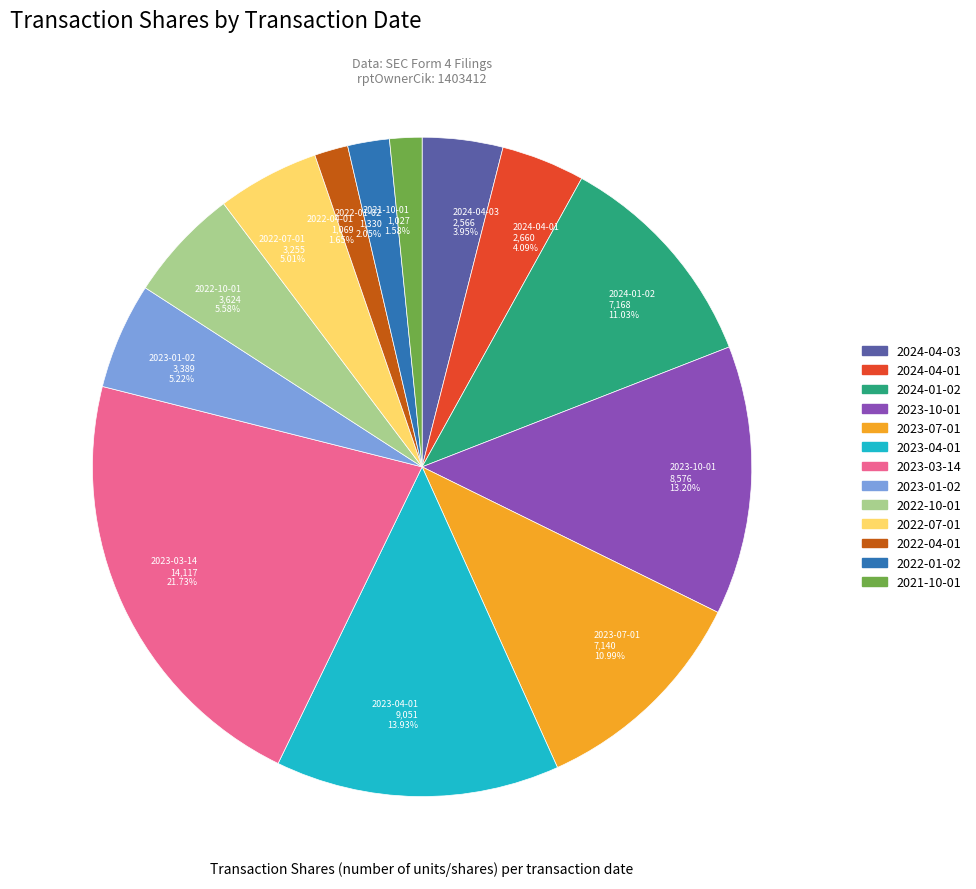

How many segments does this pie chart have?

13